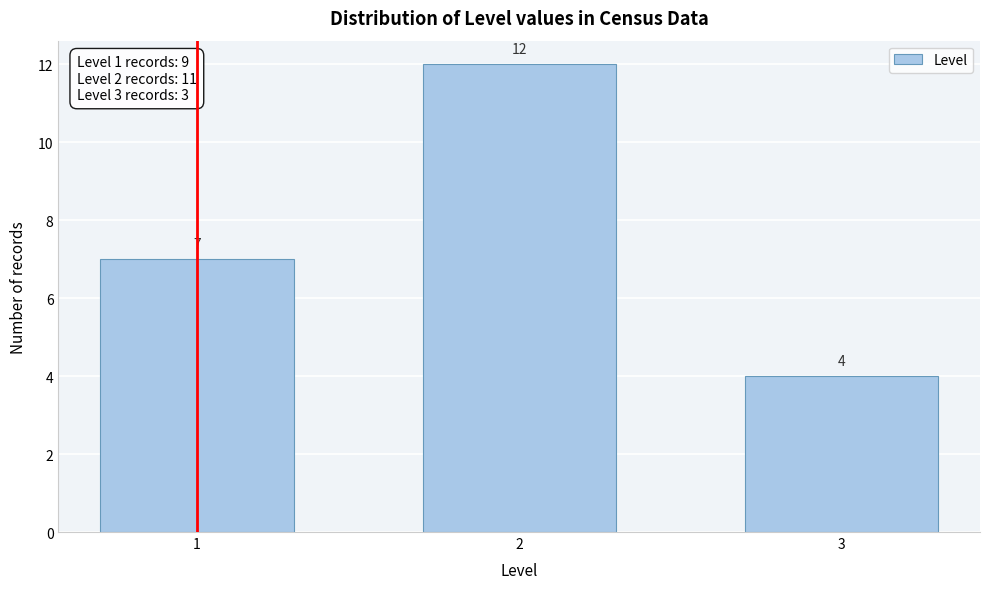

Reading left to right, extract all data points from this chart.

7	12	4